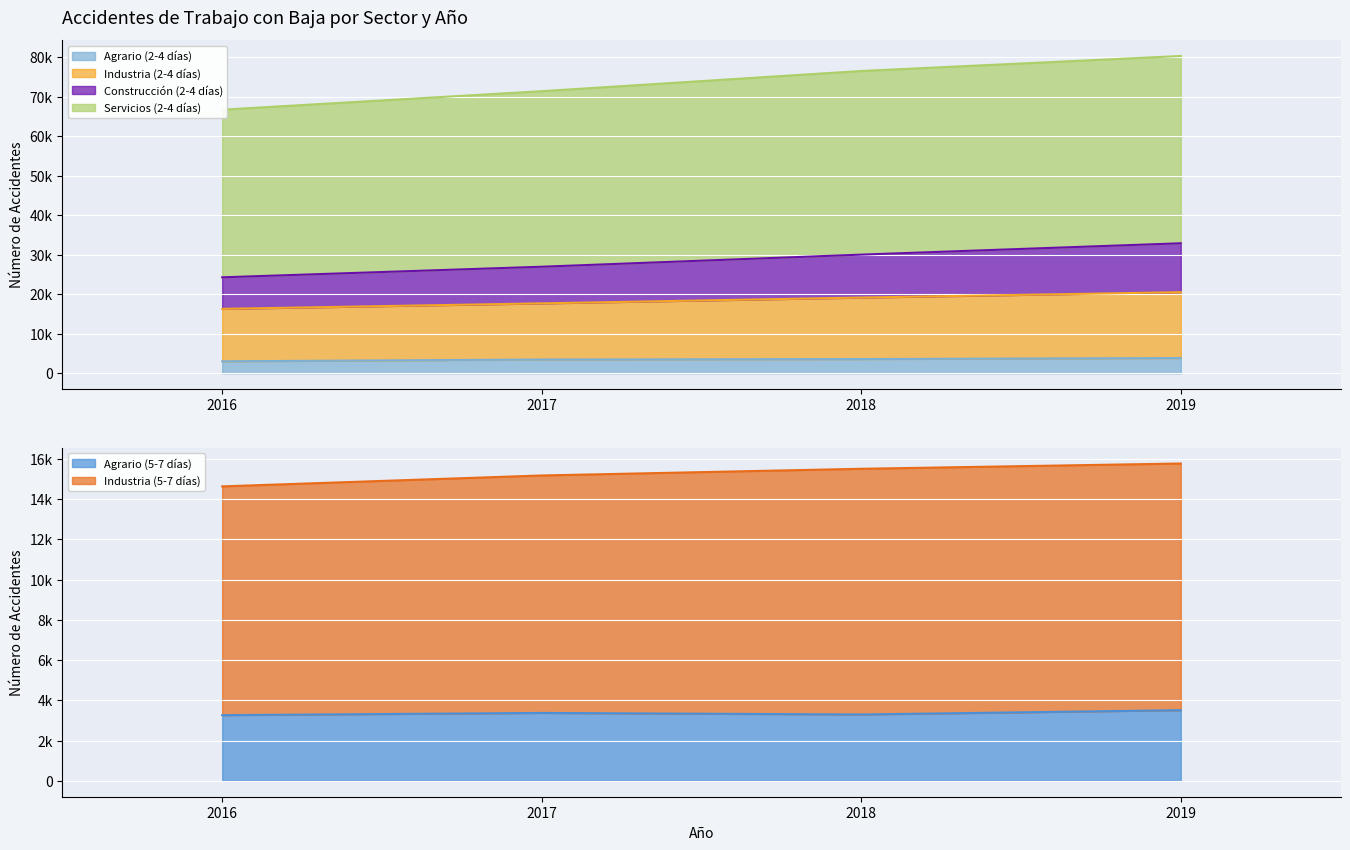

What is the value of the Construcción (2-4 días) point at the 2nd from the left?

17697